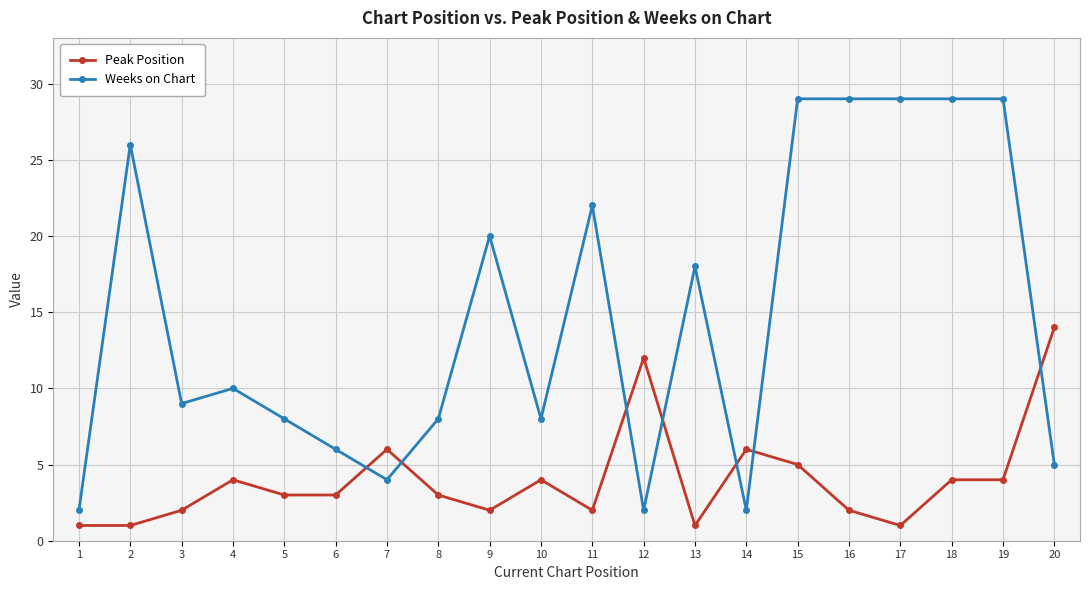

How many data points in Weeks on Chart are less than 10?

10